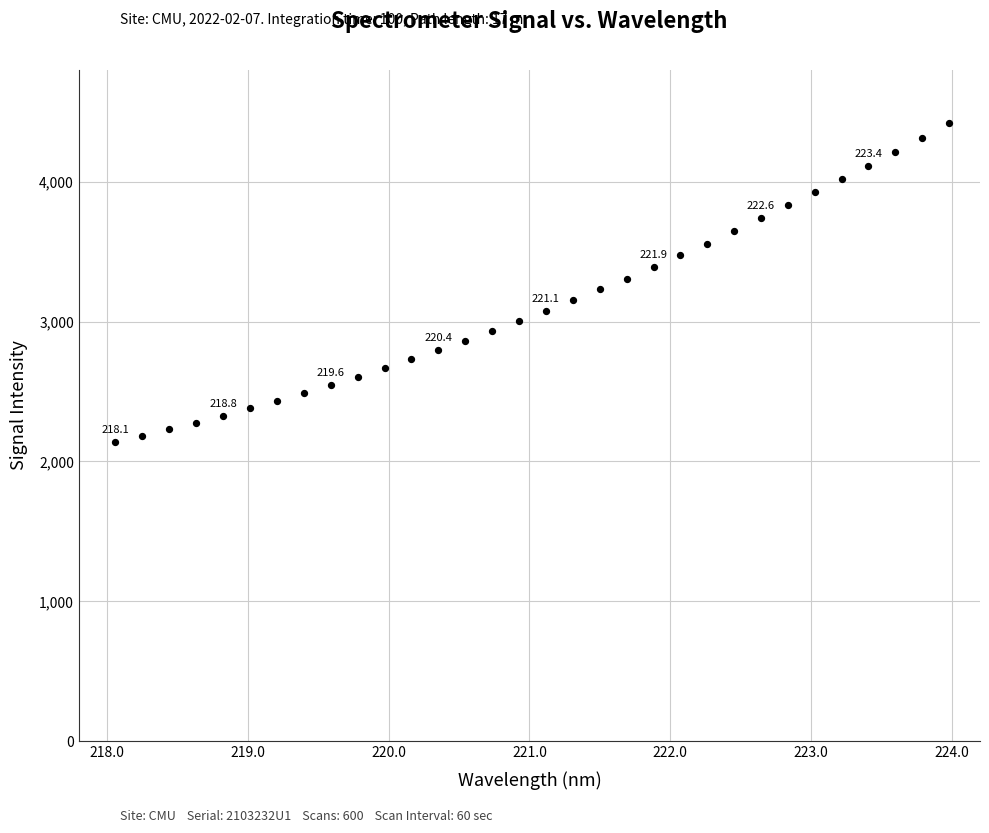

What is the range of Y values (max minus min)?

2282.0